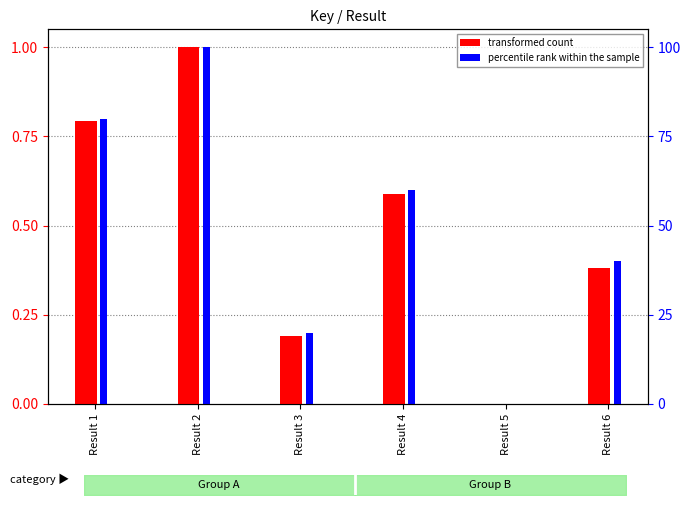

Does the chart contain any negative values?

No